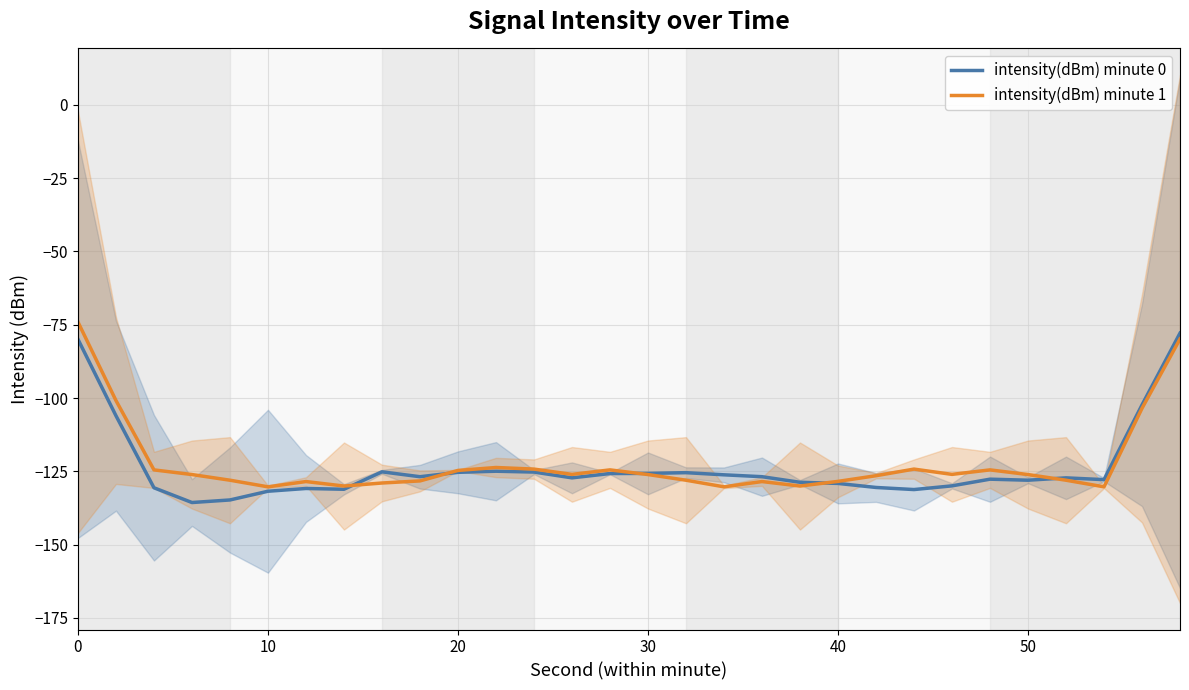

How many lines are shown in the chart?

2